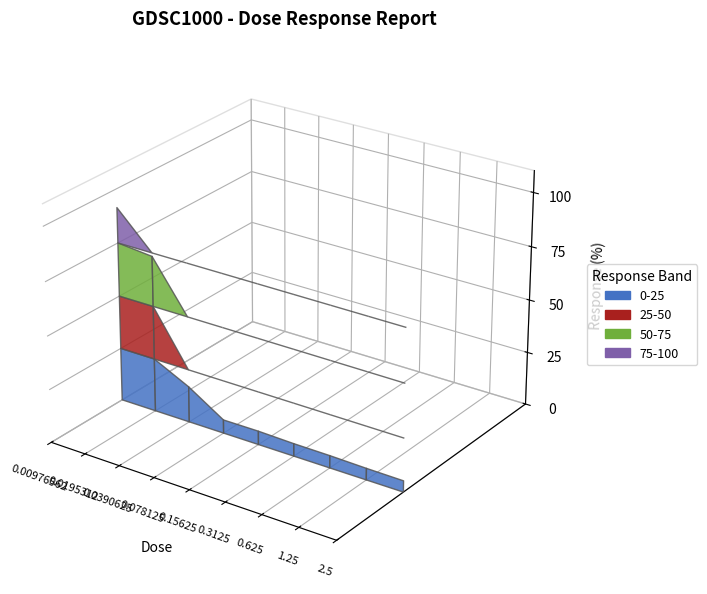

Reading left to right, transcribe all the data shown in this chart.

0.00976562=91.4	0.0195312=73.4	0.0390625=16.9	0.078125=6.3	0.15625=6.4	0.3125=5.9	0.625=5.8	1.25=5.4	2.5=5.3